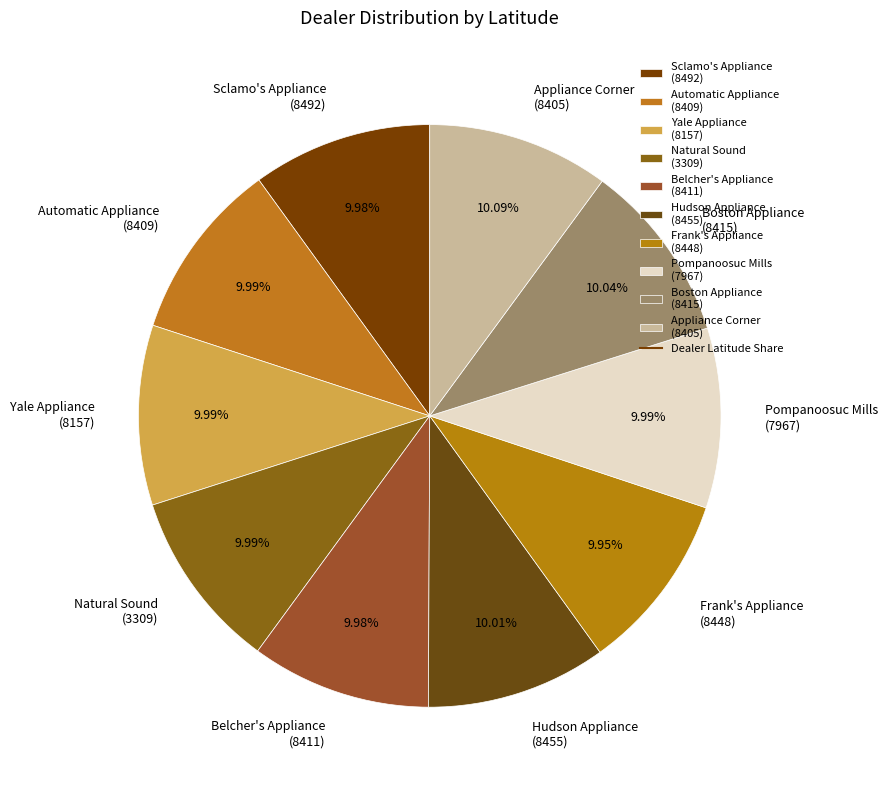

Is the sum of Yale Appliance (8157) and Sclamo's Appliance (8492) greater than half?

No